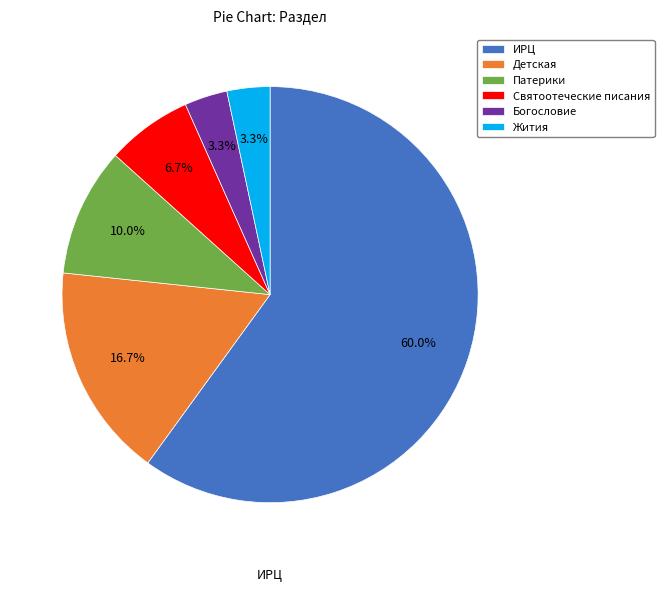

To the nearest percent, what is the average slice percentage?

17%